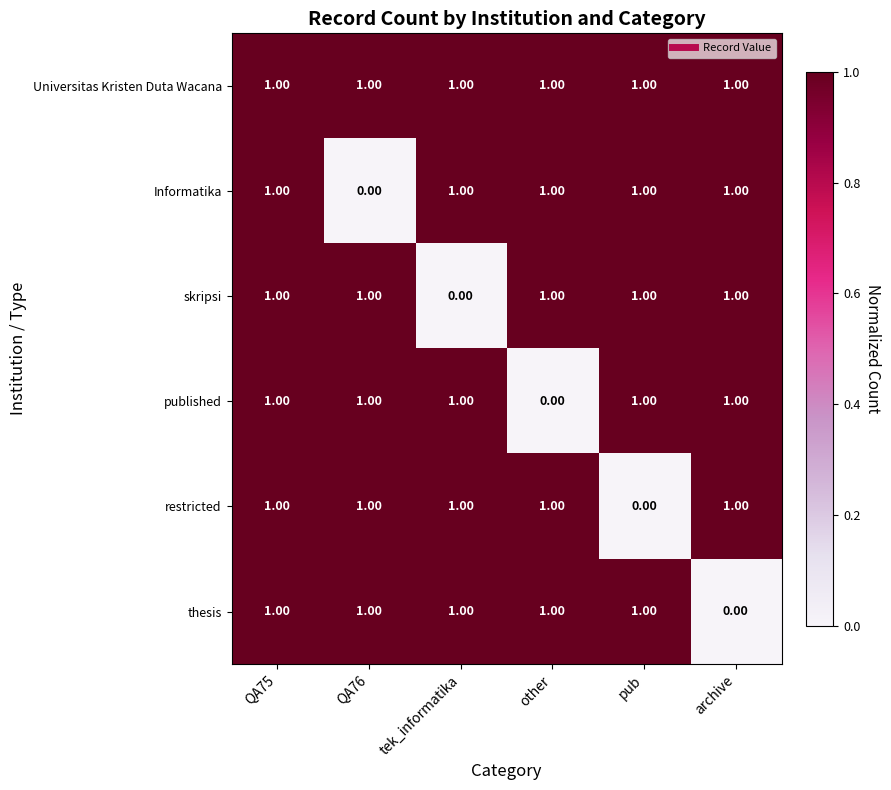

Which series changed the most between QA75 and other?

published